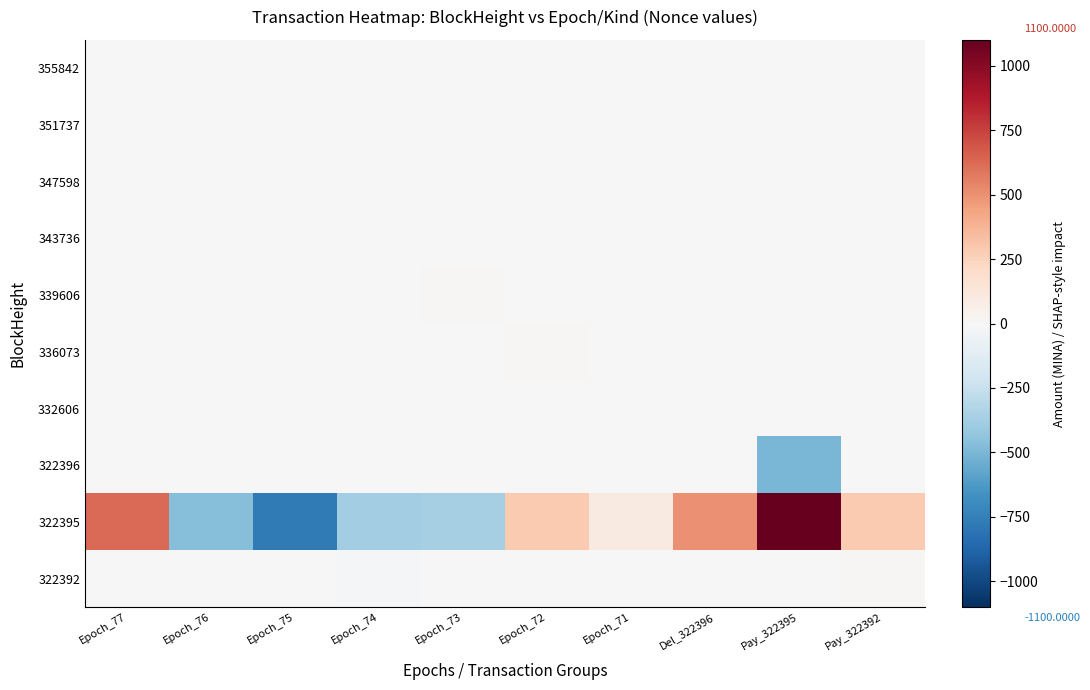

Reading left to right, extract all data points from this chart.

355842: Epoch_77=8.3	Epoch_76=3.6	Epoch_75=-0.8	Epoch_74=4.8	Epoch_73=2.6	Epoch_72=-5.4	Epoch_71=6.3	Del_322396=3.5	Pay_322395=3.8	Pay_322392=-4.9
351737: Epoch_77=-0.7	Epoch_76=8.6	Epoch_75=-1.8	Epoch_74=5.9	Epoch_73=2.0	Epoch_72=4.4	Epoch_71=-0.8	Del_322396=-3.7	Pay_322395=0.7	Pay_322392=-6.0
347598: Epoch_77=4.3	Epoch_76=1.7	Epoch_75=8.3	Epoch_74=3.4	Epoch_73=-1.9	Epoch_72=6.2	Epoch_71=5.2	Del_322396=3.7	Pay_322395=-4.0	Pay_322392=-0.4
343736: Epoch_77=-5.6	Epoch_76=-4.3	Epoch_75=2.3	Epoch_74=7.7	Epoch_73=3.0	Epoch_72=5.8	Epoch_71=-2.2	Del_322396=-1.6	Pay_322395=-0.4	Pay_322392=-3.8
339606: Epoch_77=-5.3	Epoch_76=-0.4	Epoch_75=-3.9	Epoch_74=2.5	Epoch_73=9.0	Epoch_72=-0.9	Epoch_71=4.8	Del_322396=2.9	Pay_322395=-2.7	Pay_322392=4.8
336073: Epoch_77=4.5	Epoch_76=-1.7	Epoch_75=-3.1	Epoch_74=2.7	Epoch_73=-5.3	Epoch_72=9.2	Epoch_71=-4.4	Del_322396=-7.3	Pay_322395=4.2	Pay_322392=2.4
332606: Epoch_77=2.8	Epoch_76=3.8	Epoch_75=-0.6	Epoch_74=0.9	Epoch_73=-4.8	Epoch_72=-5.2	Epoch_71=8.4	Del_322396=2.3	Pay_322395=-0.4	Pay_322392=0.9
322396: Epoch_77=3.5	Epoch_76=1.9	Epoch_75=0.7	Epoch_74=0.7	Epoch_73=-2.8	Epoch_72=-6.9	Epoch_71=-0.9	Del_322396=0.0	Pay_322395=-502.3	Pay_322392=-1.7
322395: Epoch_77=622.0	Epoch_76=-468.3	Epoch_75=-777.4	Epoch_74=-384.8	Epoch_73=-363.3	Epoch_72=285.0	Epoch_71=100.4	Del_322396=499.7	Pay_322395=1100.0	Pay_322392=289.2
322392: Epoch_77=-1.7	Epoch_76=5.8	Epoch_75=-6.1	Epoch_74=-8.8	Epoch_73=-7.6	Epoch_72=4.1	Epoch_71=-0.7	Del_322396=-6.2	Pay_322395=0.0	Pay_322392=11.5